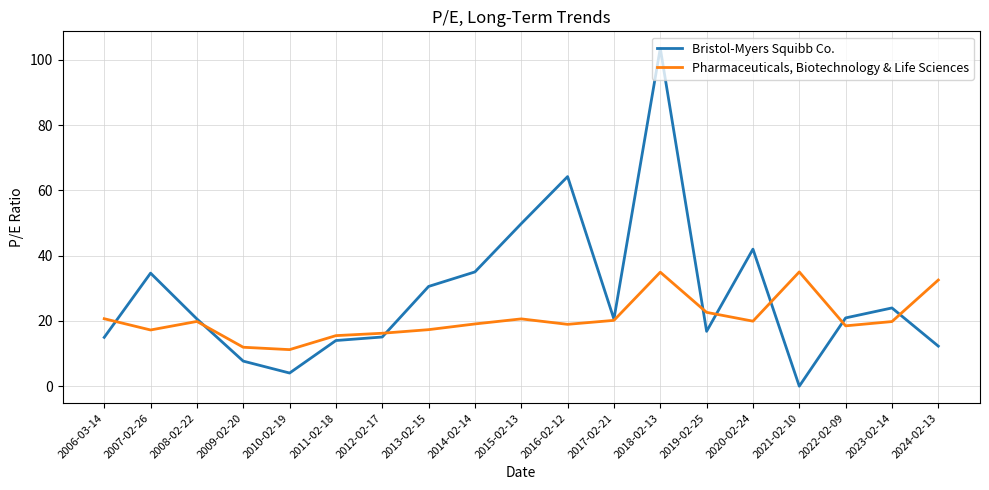

The value of Pharmaceuticals, Biotechnology & Life Sciences at 2015-02-13 is 20.6. True or false?

True